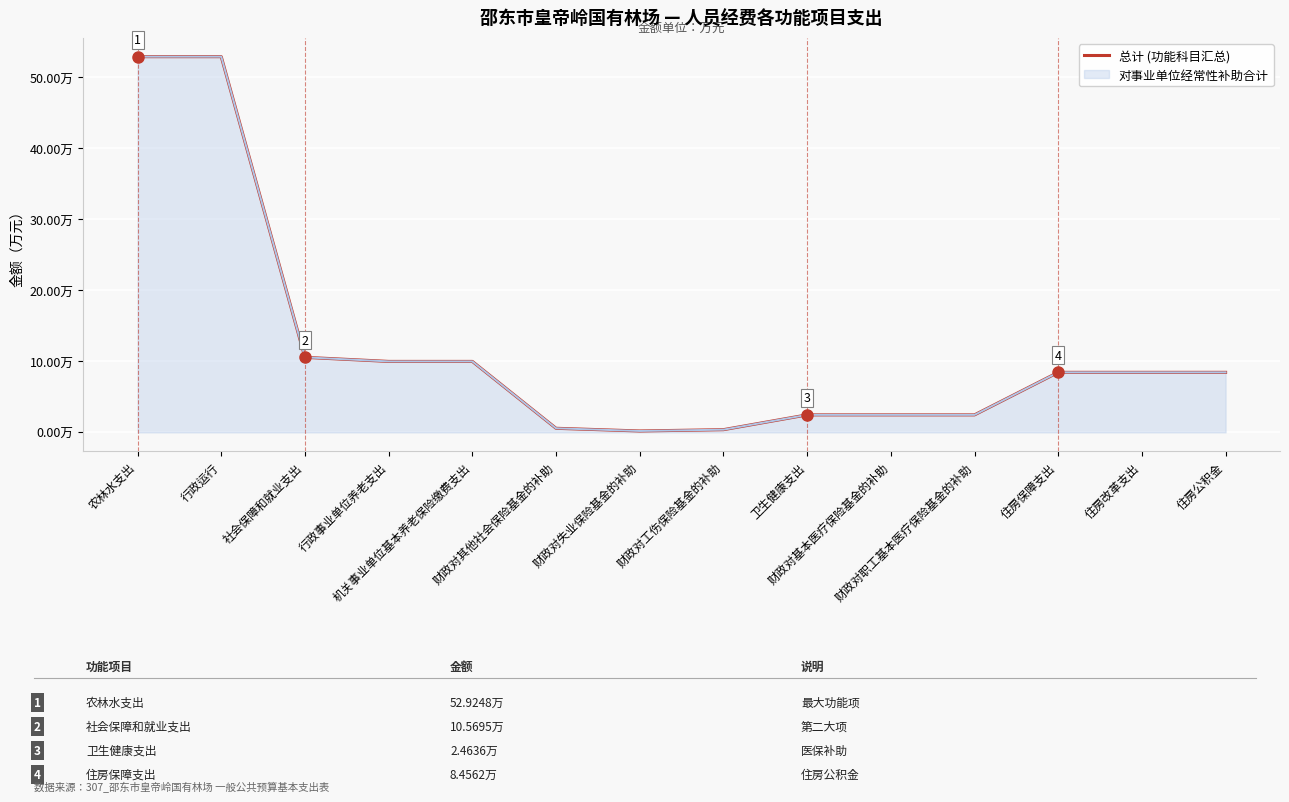

Rank the categories by value from lowest to highest.

财政对失业保险基金的补助, 财政对工伤保险基金的补助, 财政对其他社会保险基金的补助, 卫生健康支出, 财政对基本医疗保险基金的补助, 财政对职工基本医疗保险基金的补助, 住房保障支出, 住房改革支出, 住房公积金, 行政事业单位养老支出, 机关事业单位基本养老保险缴费支出, 社会保障和就业支出, 农林水支出, 行政运行